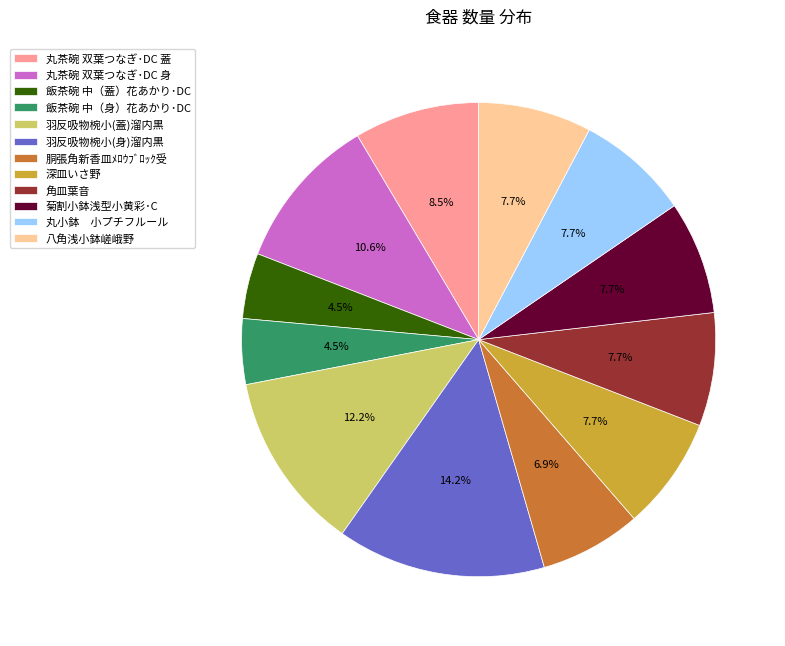

Between 羽反吸物椀小(身)溜内黒 and 丸茶碗 双葉つなぎ･DC 蓋, which is larger?

羽反吸物椀小(身)溜内黒